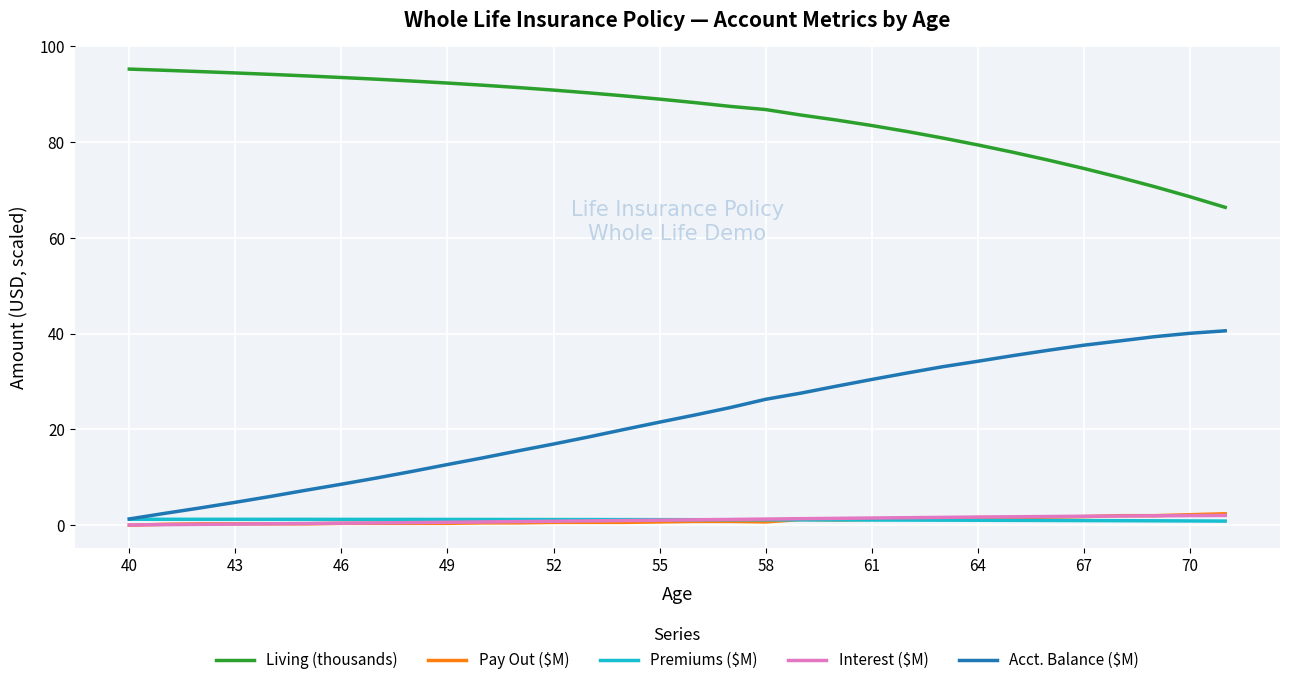

True or false: Living (thousands) and Interest ($M) cross at least once.

False